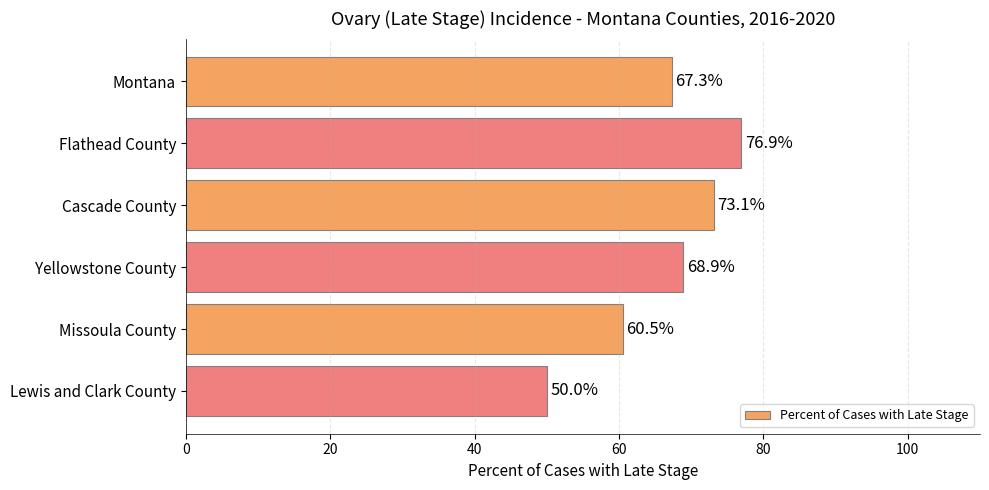

What is the sum of the values at Missoula County and Montana?

127.8